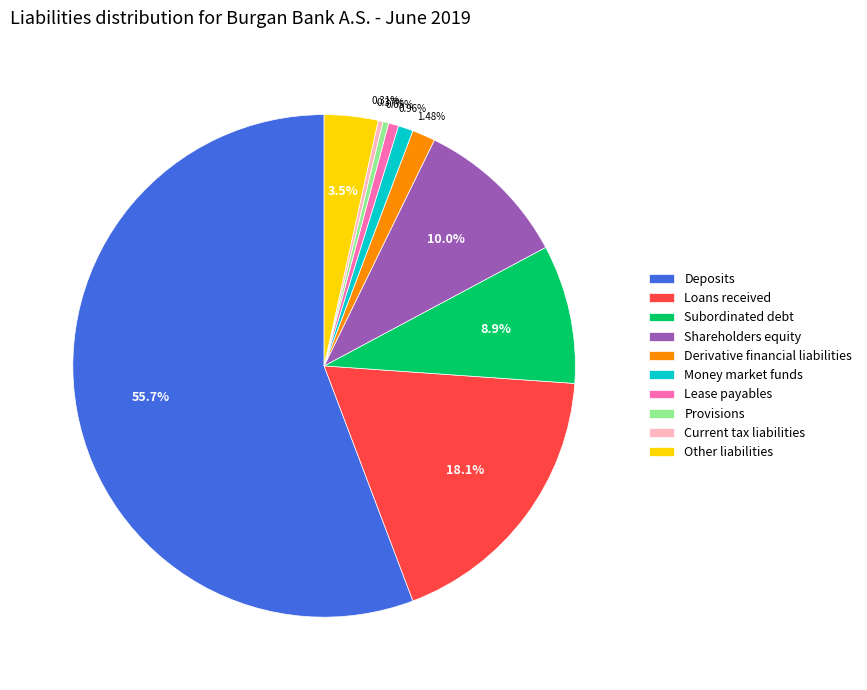

Which slice represents more than half of the pie?

Deposits